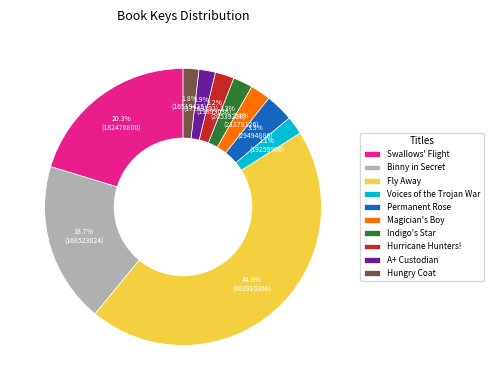

How many slices are in this pie chart?

10